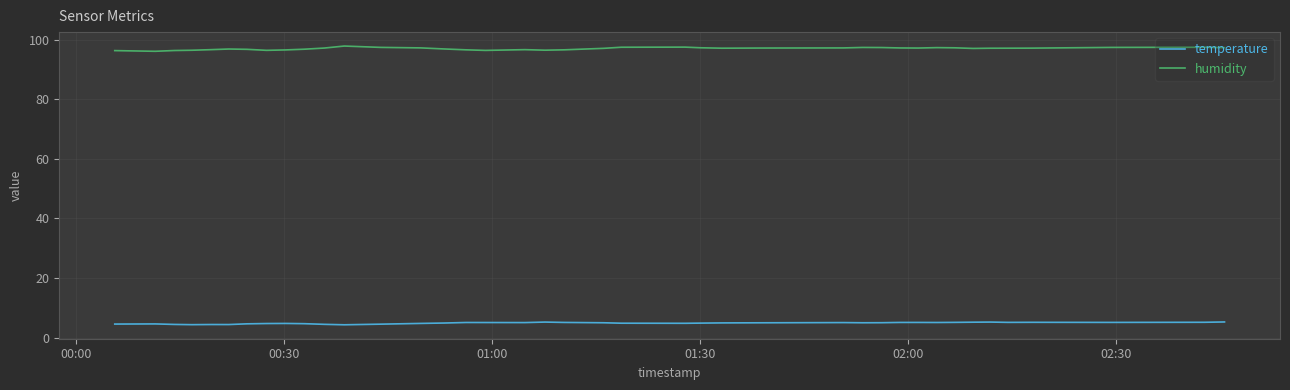

List the series in order of their overall mean, highest first.

humidity, temperature